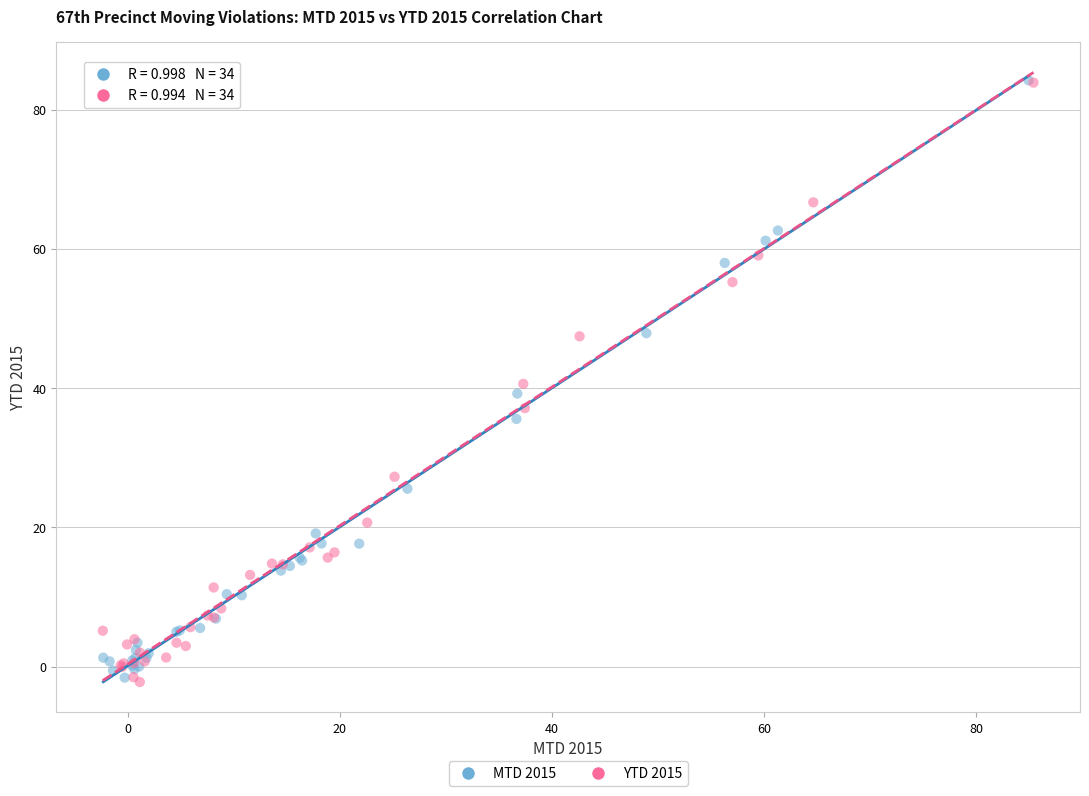

What are all the series names shown in the legend?

MTD 2015, YTD 2015